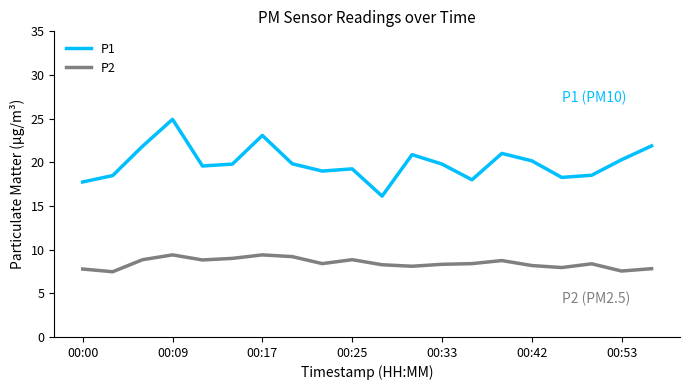

Rank the series by their average value, from lowest to highest.

P2, P1